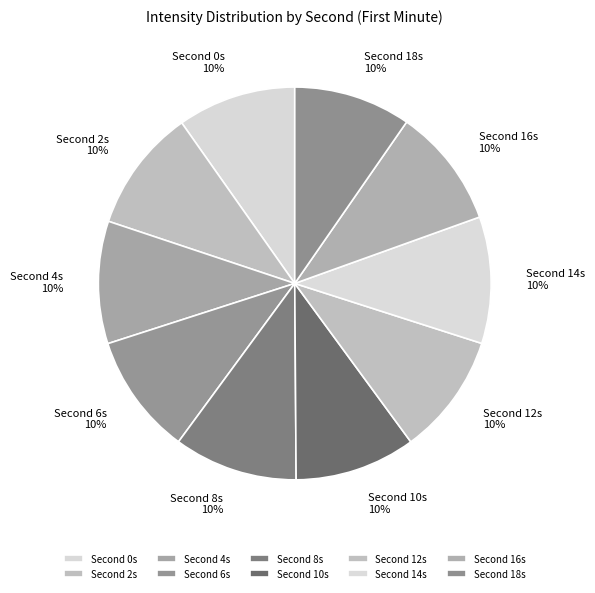

Does any single category account for the majority?

No